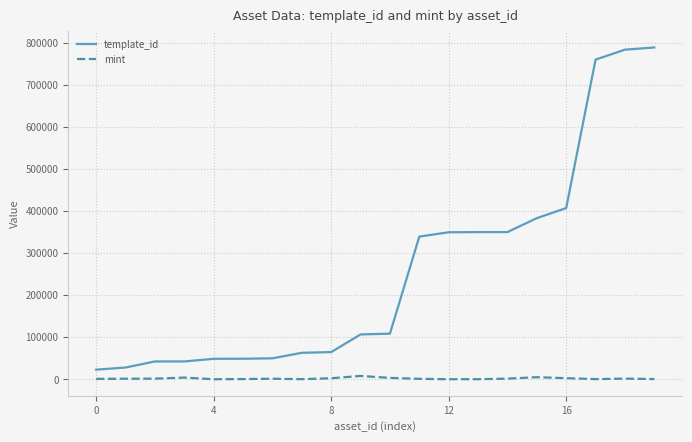

Does the chart display data point markers on the line(s)?

No